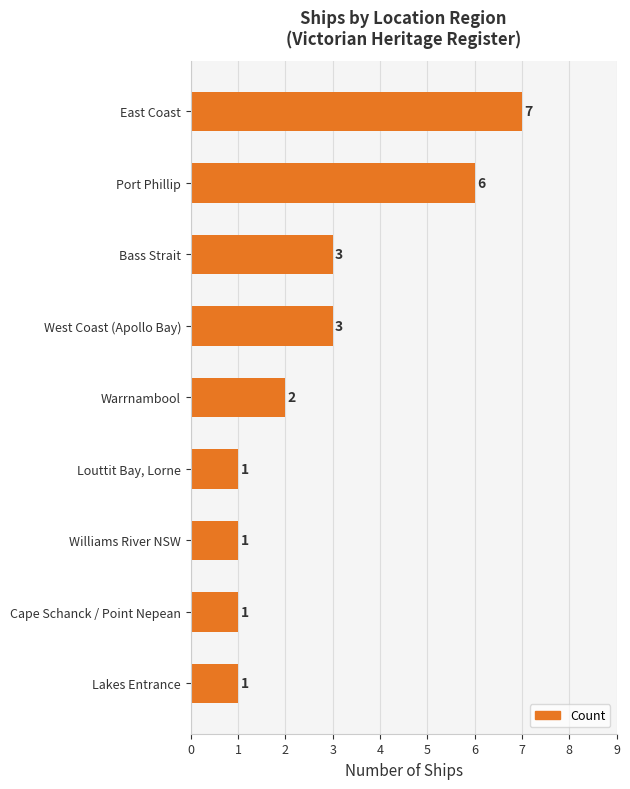

The value at Bass Strait is 3. True or false?

True